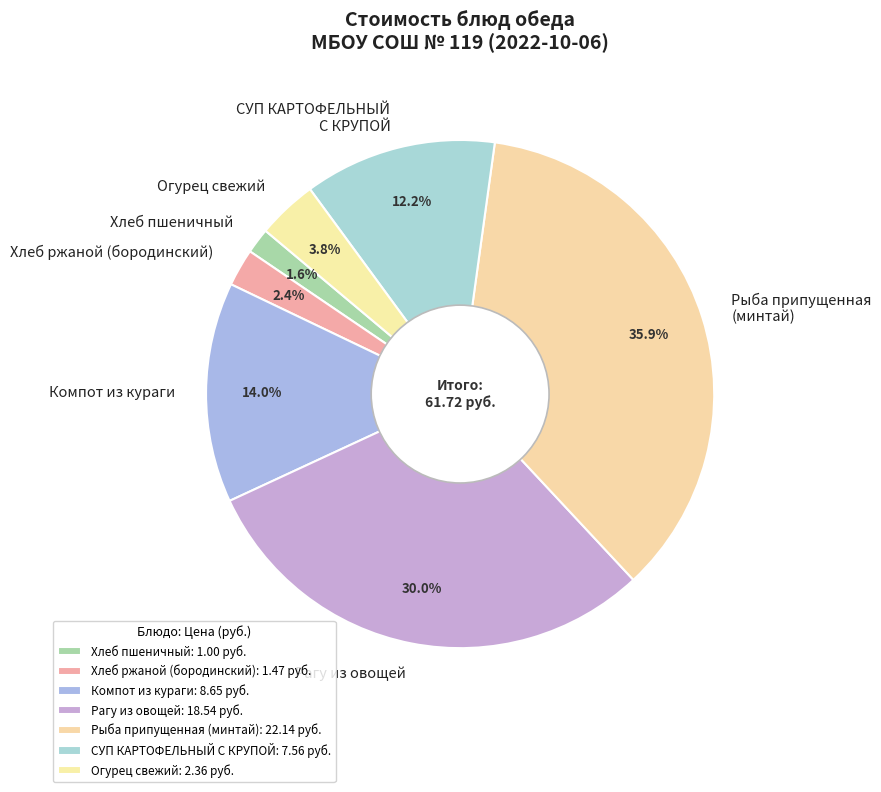

Between Рагу из овощей and Компот из кураги, which is larger?

Рагу из овощей